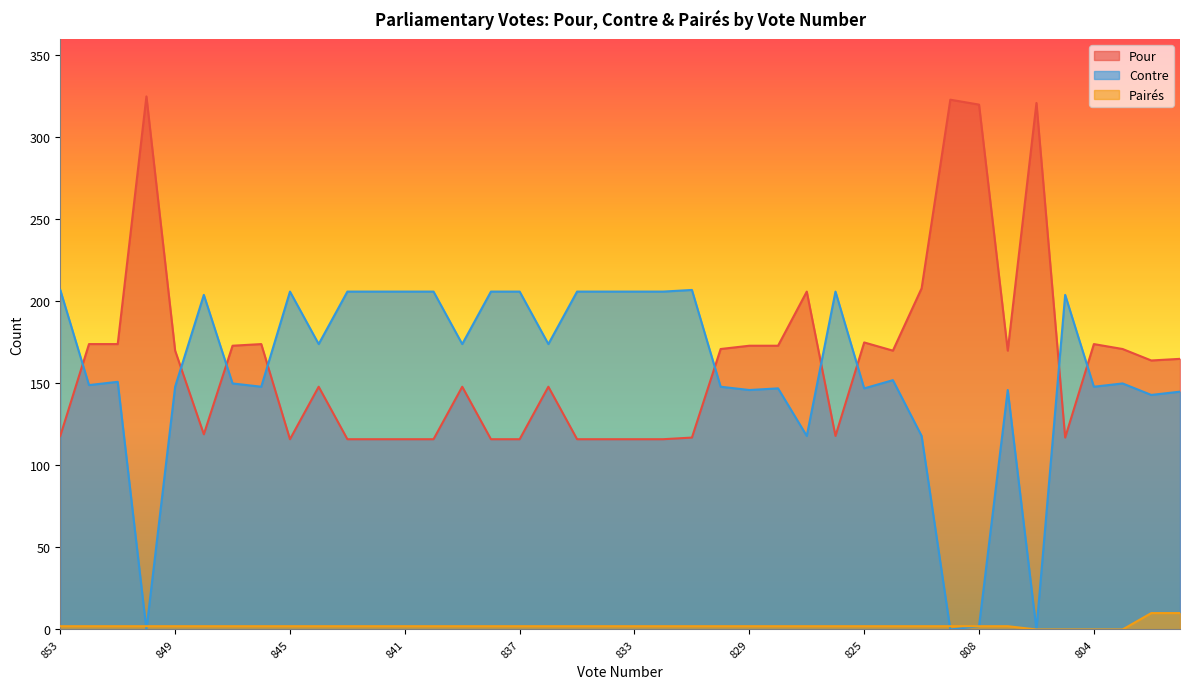

What is the value of the Contre point at the 36th from the left?

204